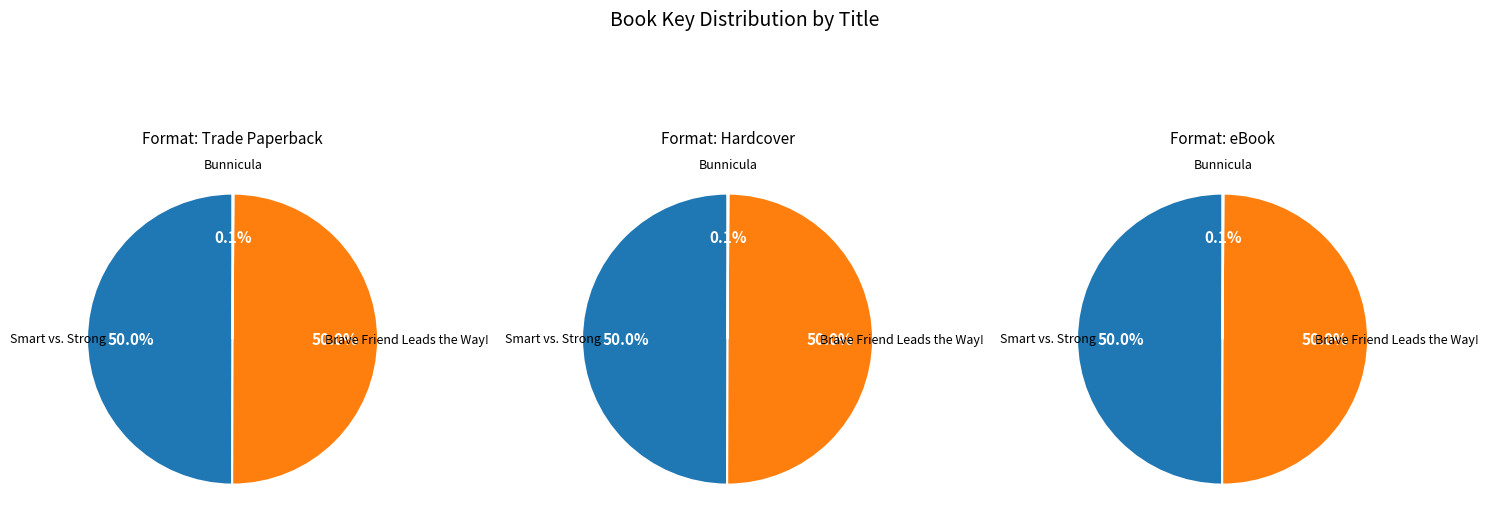

Is there a majority slice in this chart?

No